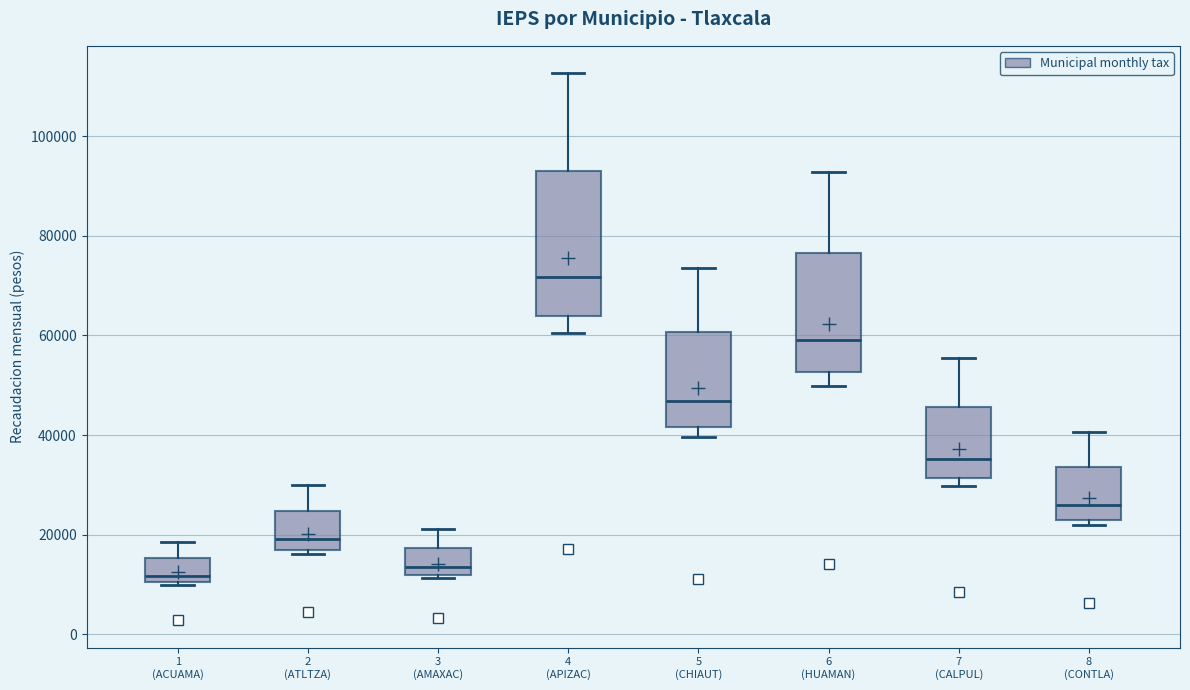

Which box has the highest median line?

4 (APIZAC)